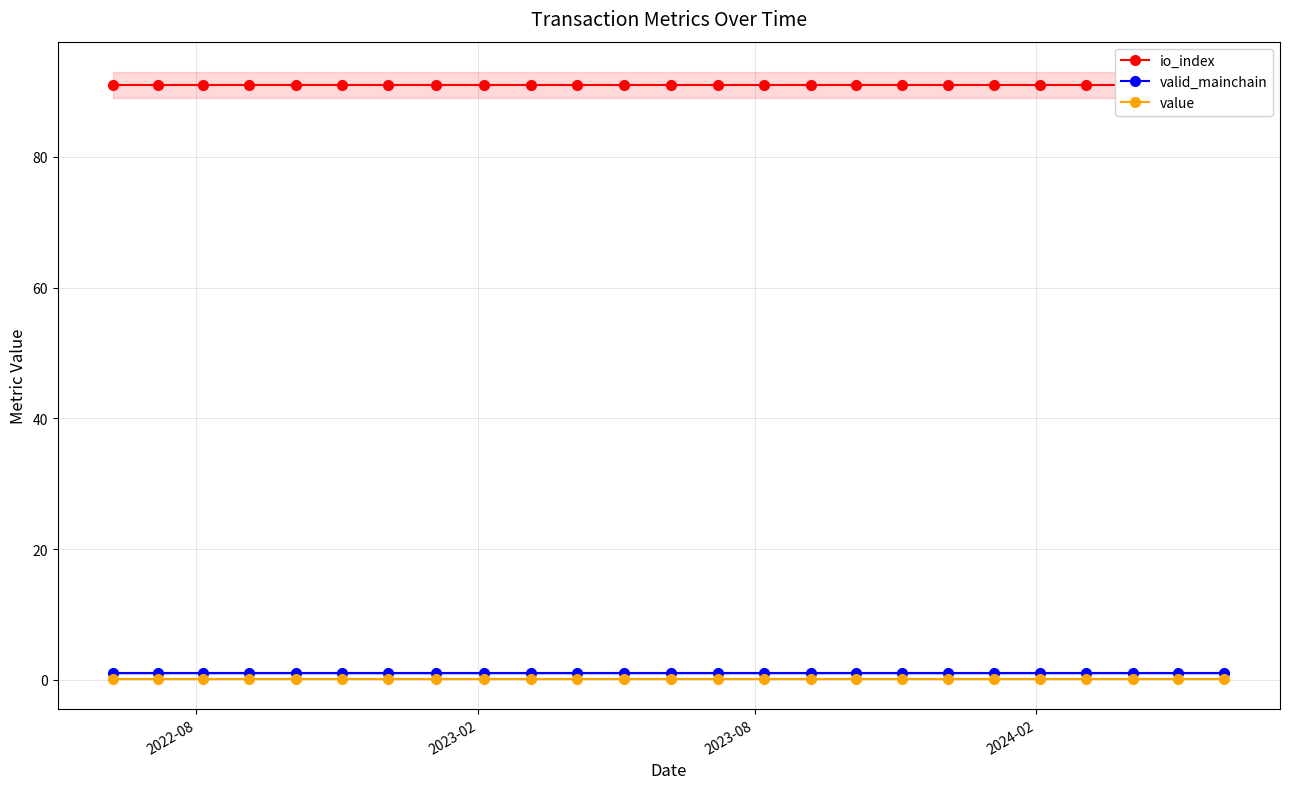

Read the valid_mainchain value at 2024-02.

1.0